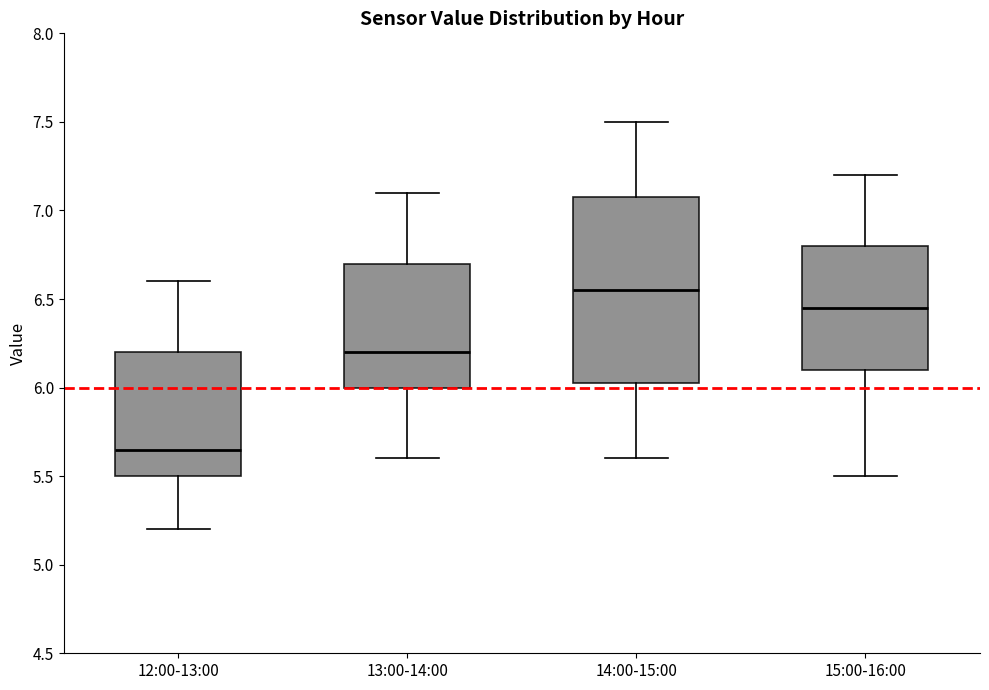

Which box's median line is the highest?

14:00-15:00